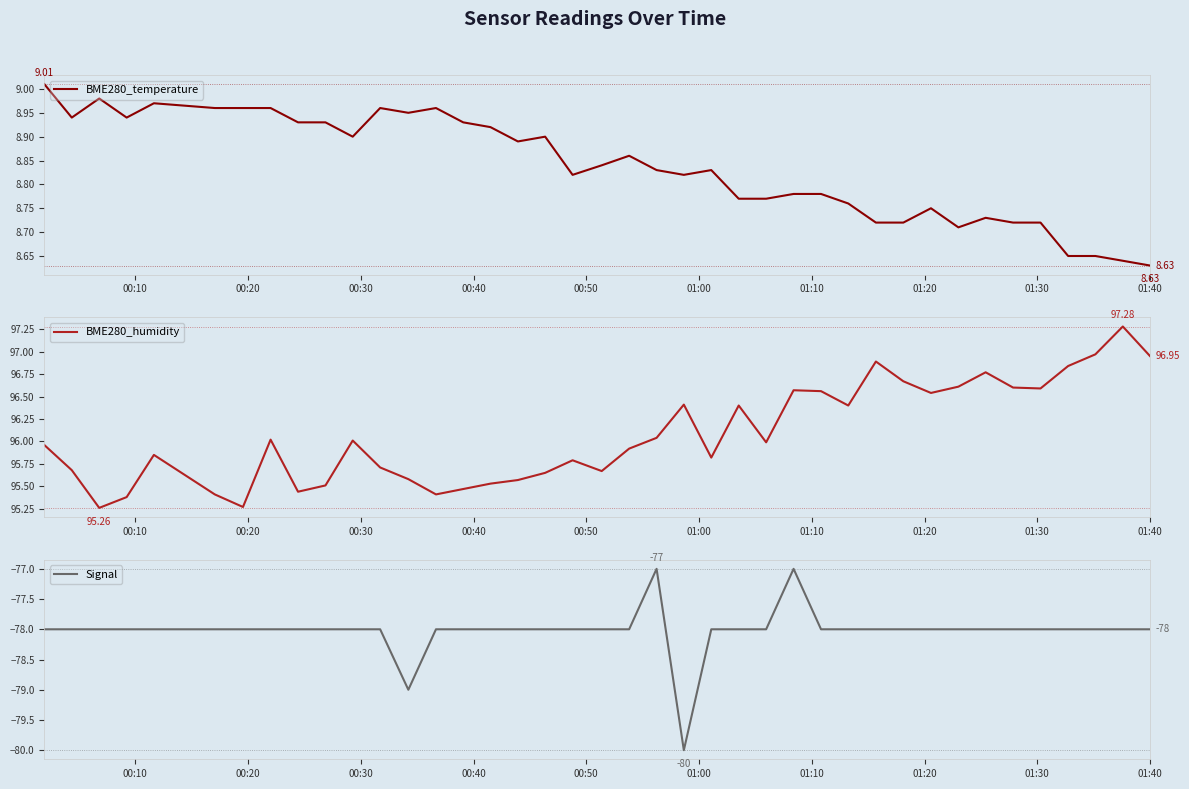

Where is Signal nearest to the value -78?

00:10